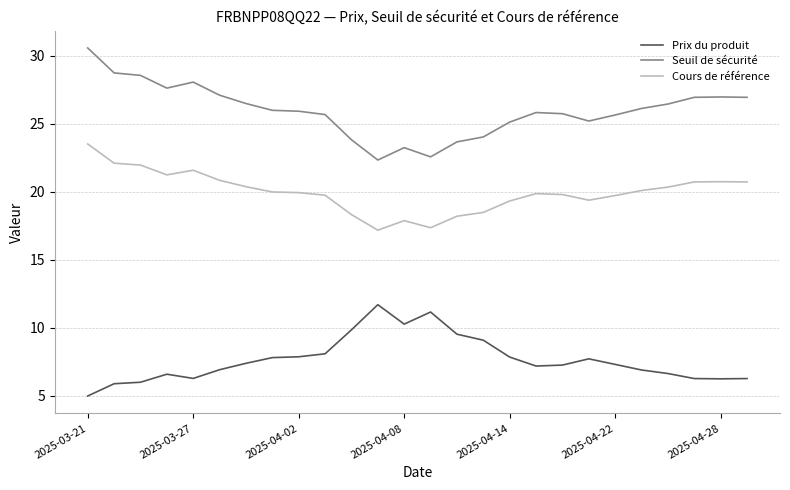

True or false: Seuil de sécurité and Prix du produit cross at least once.

False